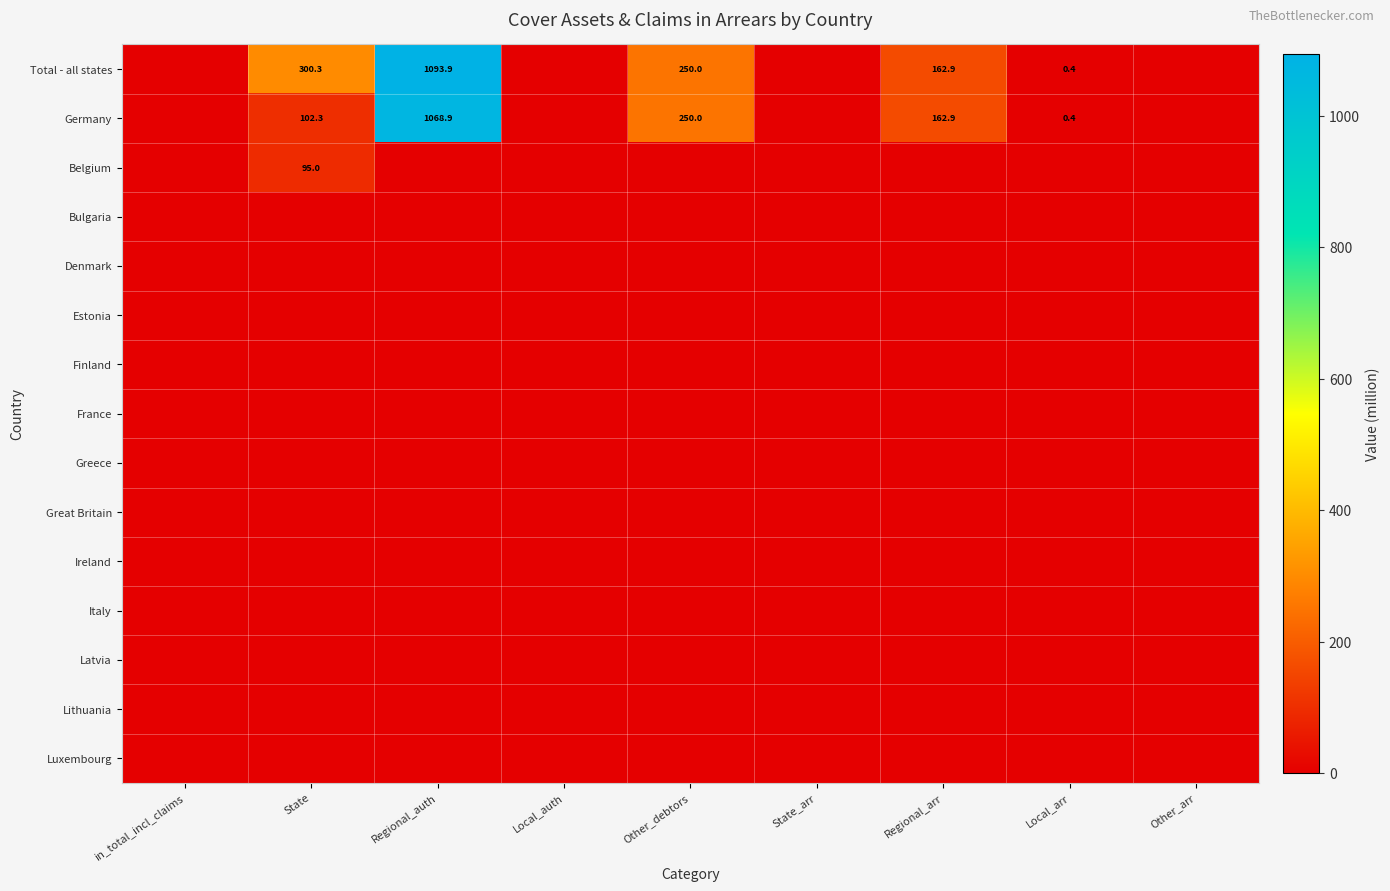

Is it true that Luxembourg equals 0.0 at Local_arr?

True